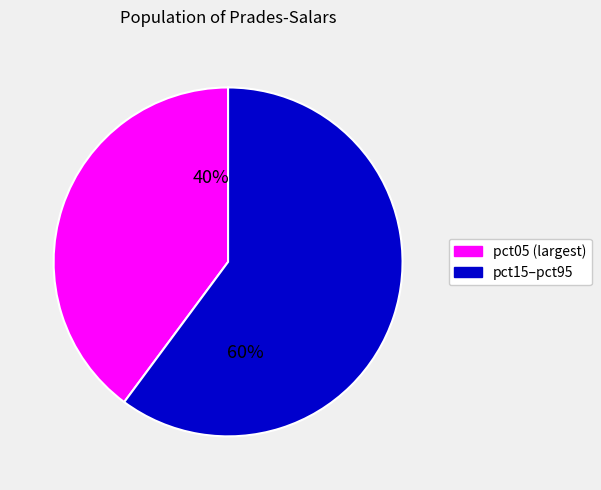

To the nearest percent, what is the difference between the largest and smallest slice percentages?

20%